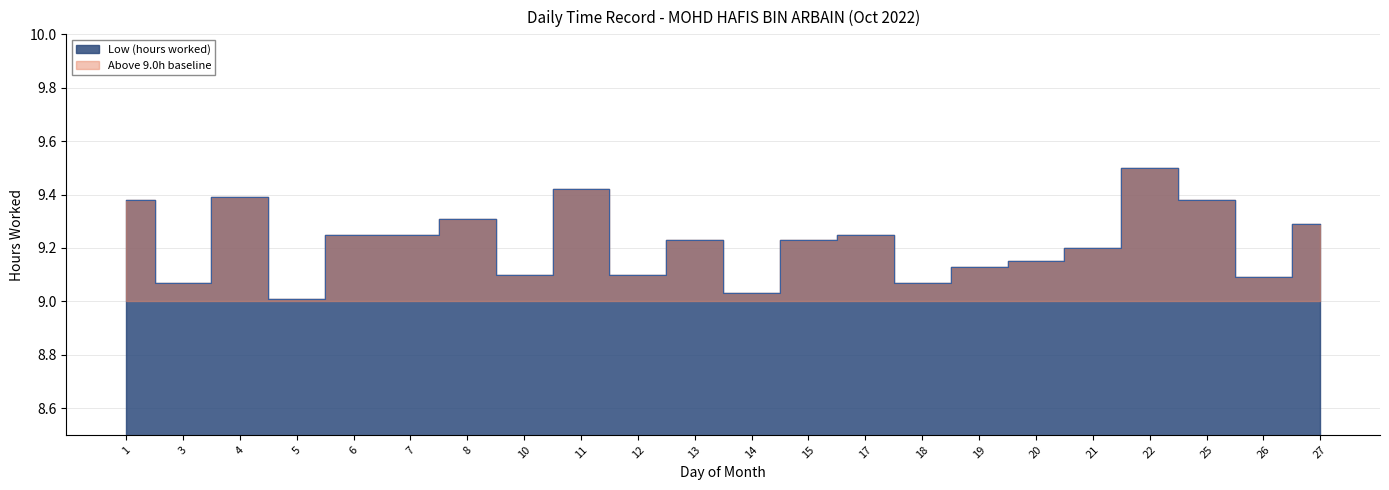

Reading left to right, list all the values displayed in this chart.

1=9.4	3=9.1	4=9.4	5=9.0	6=9.2	7=9.2	8=9.3	10=9.1	11=9.4	12=9.1	13=9.2	14=9.0	15=9.2	17=9.2	18=9.1	19=9.1	20=9.2	21=9.2	22=9.5	25=9.4	26=9.1	27=9.3